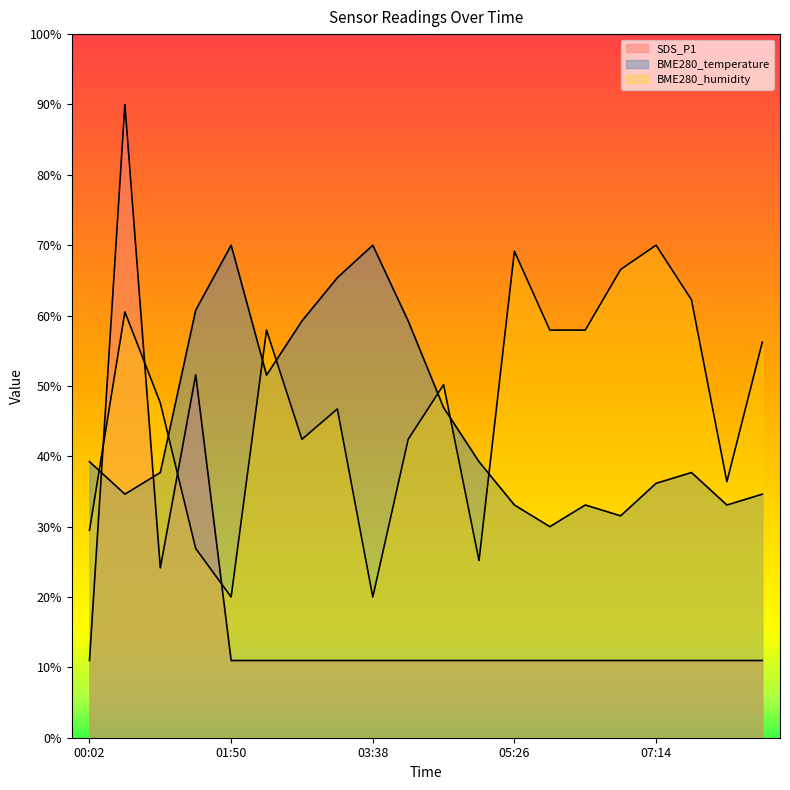

At which label does BME280_humidity reach its minimum?

01:50